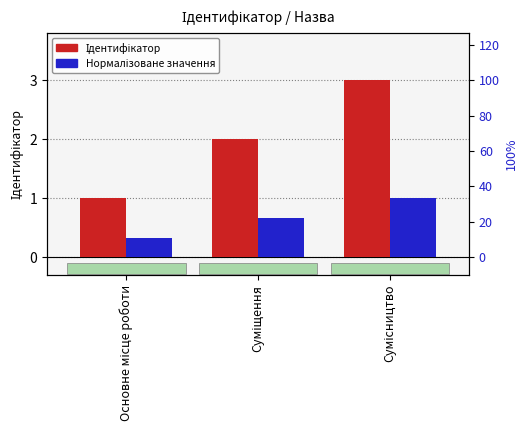

Between Сумісництво and Основне місце роботи, which is larger?

Сумісництво